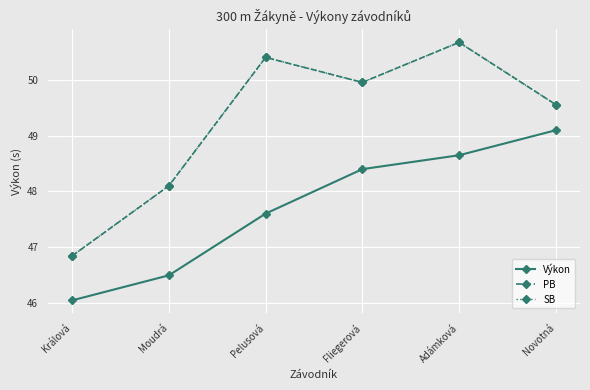

Reading left to right, extract all data points from this chart.

Výkon: 46.0	46.5	47.6	48.4	48.6	49.1
PB: 46.8	48.1	50.4	50.0	50.7	49.6
SB: 46.8	48.1	50.4	50.0	50.7	49.6